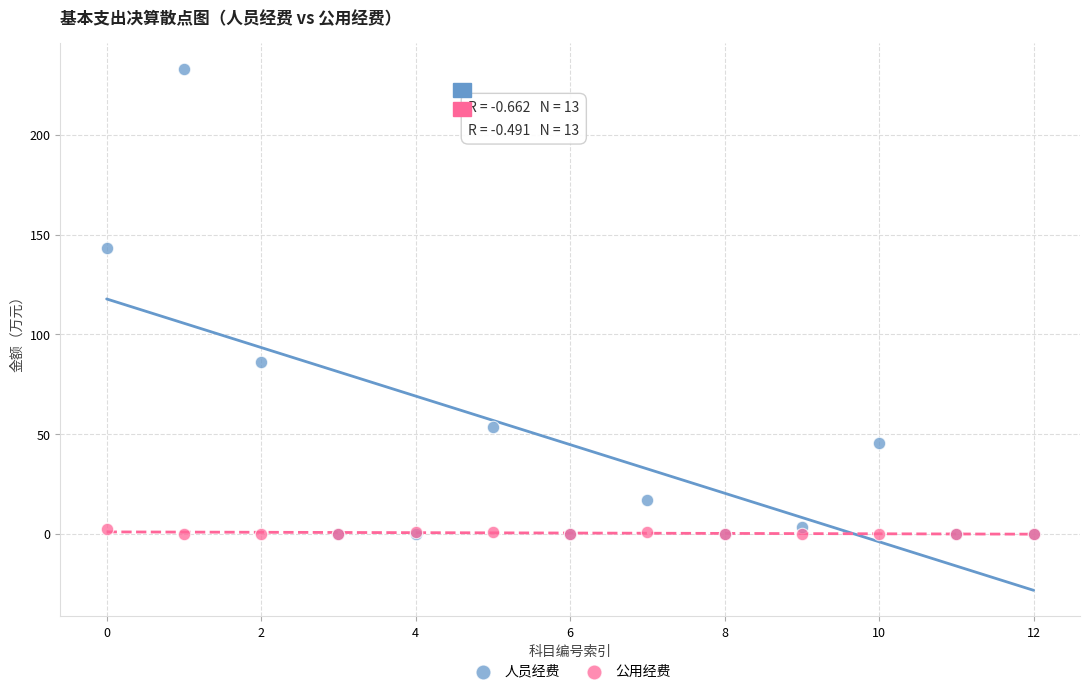

What are all the series names shown in the legend?

人员经费, 公用经费